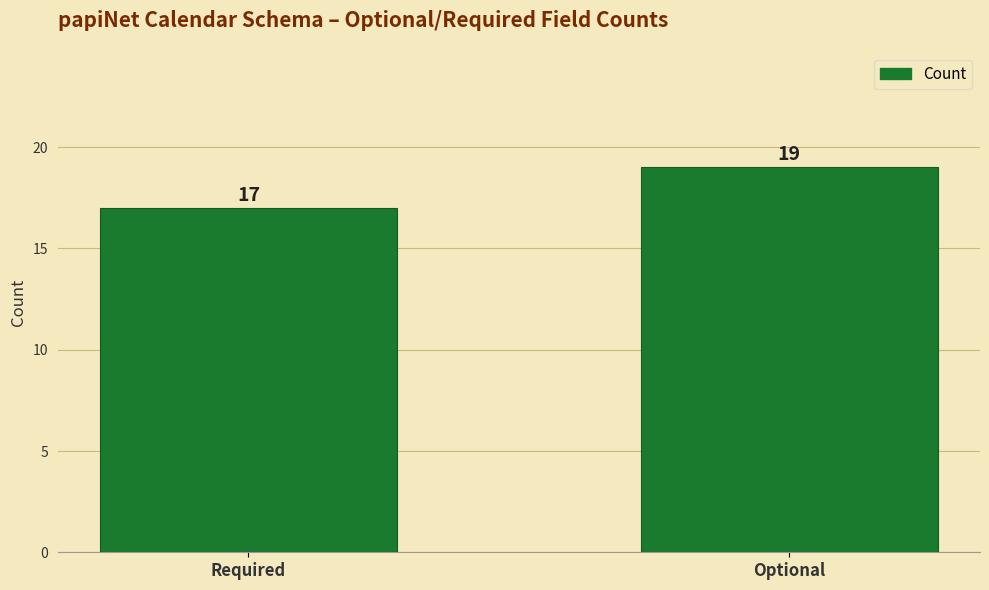

At which label is the value closest to 18?

Required